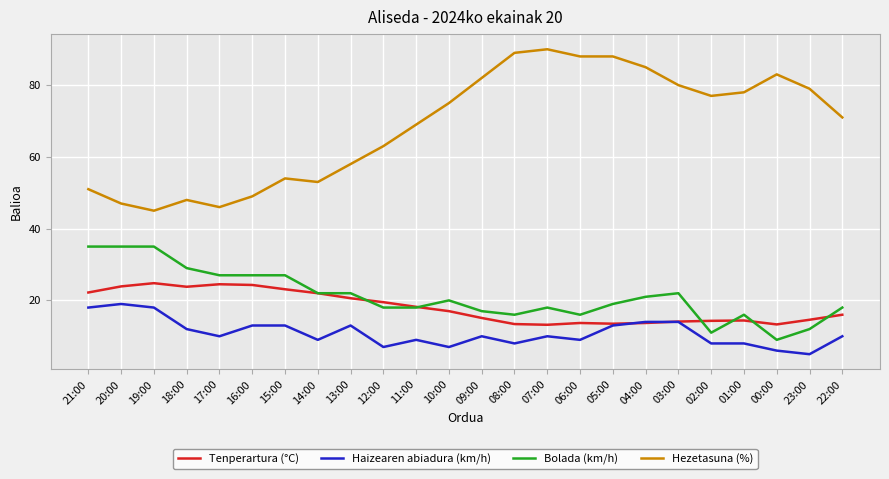

Rank the series by their maximum value, from highest to lowest.

Hezetasuna (%), Bolada (km/h), Tenperartura (°C), Haizearen abiadura (km/h)